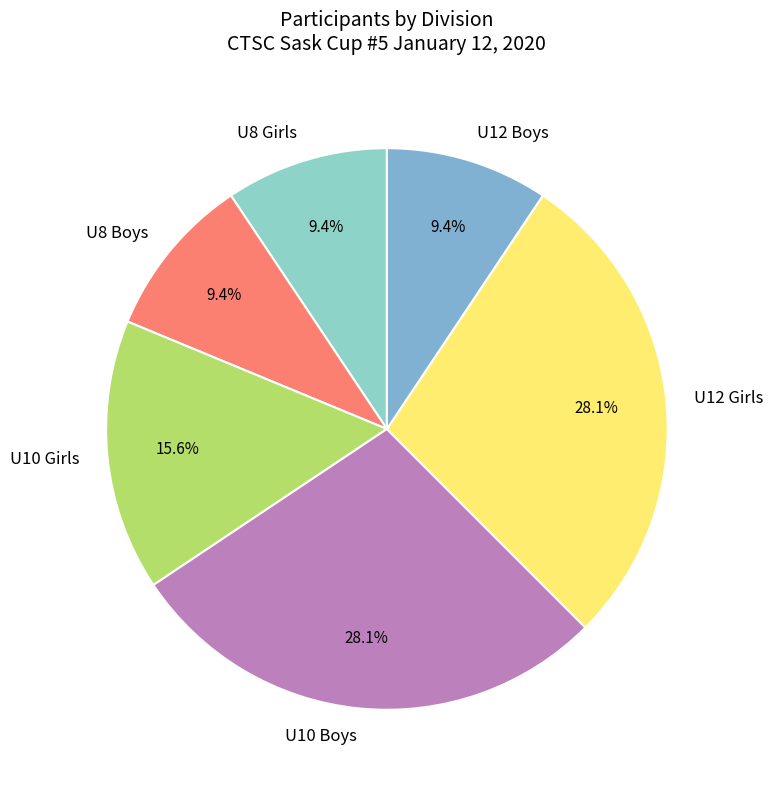

To the nearest percent, what percentage of the pie is U8 Boys?

9%